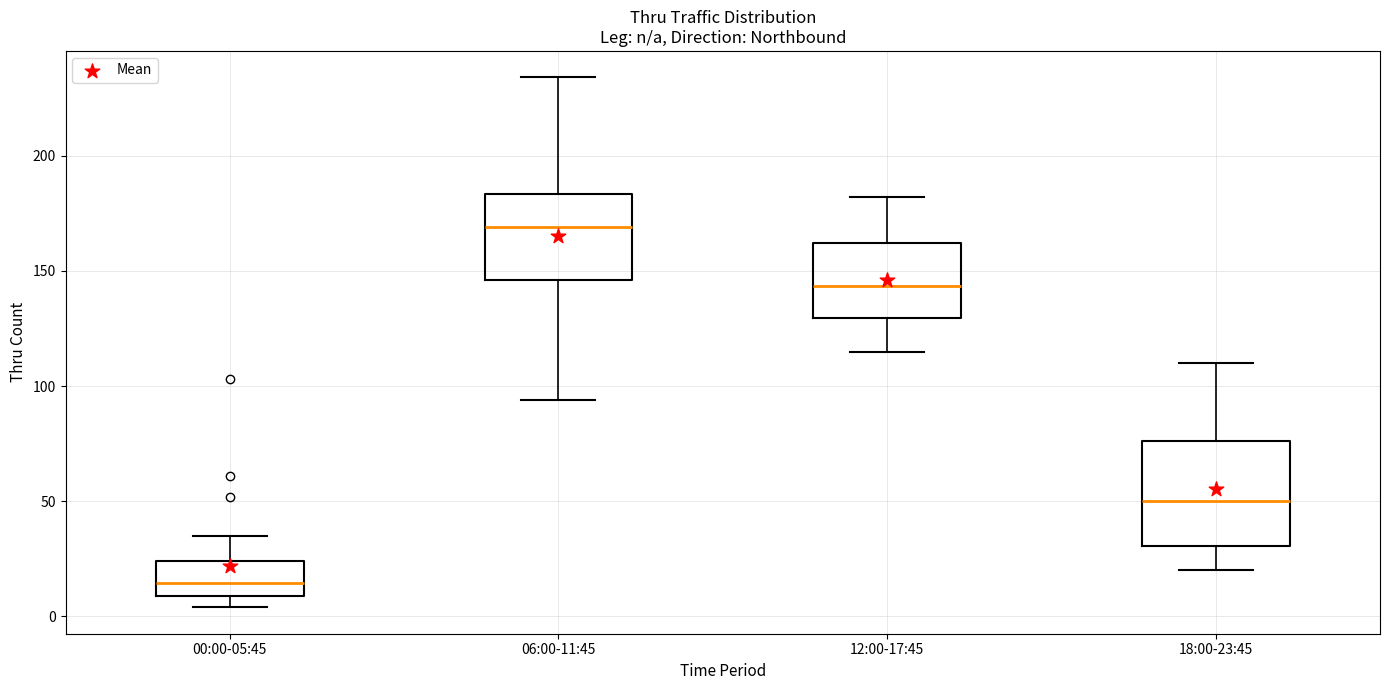

Where does the lower whisker of the box for 18:00-23:45 end on the y-axis? The values are not printed on the chart, so give them approximately, as read against the axis.

20